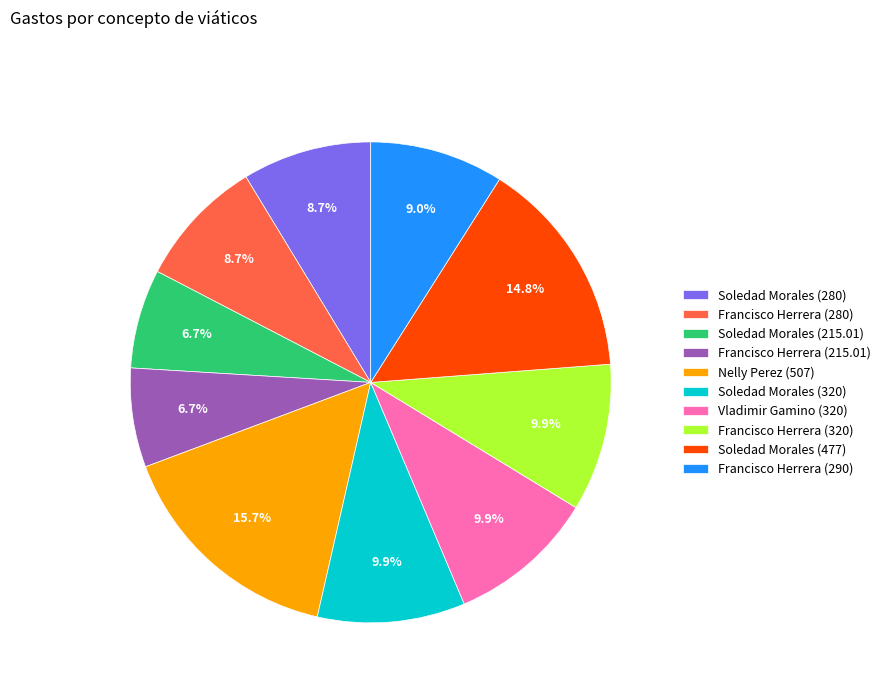

To the nearest percent, what is the average slice percentage?

10%